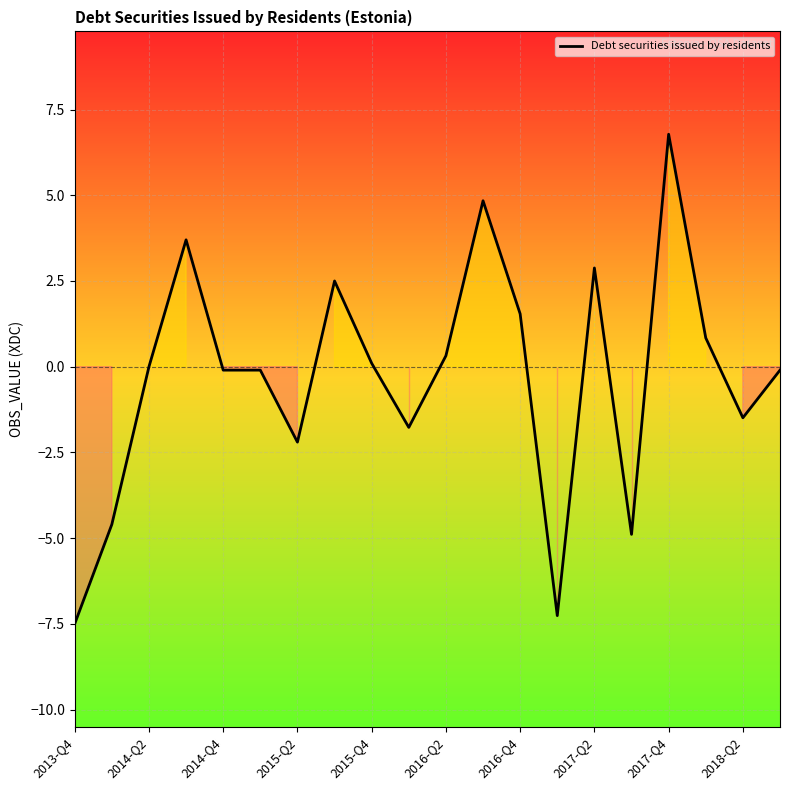

What is the maximum value shown in the chart?

6.8